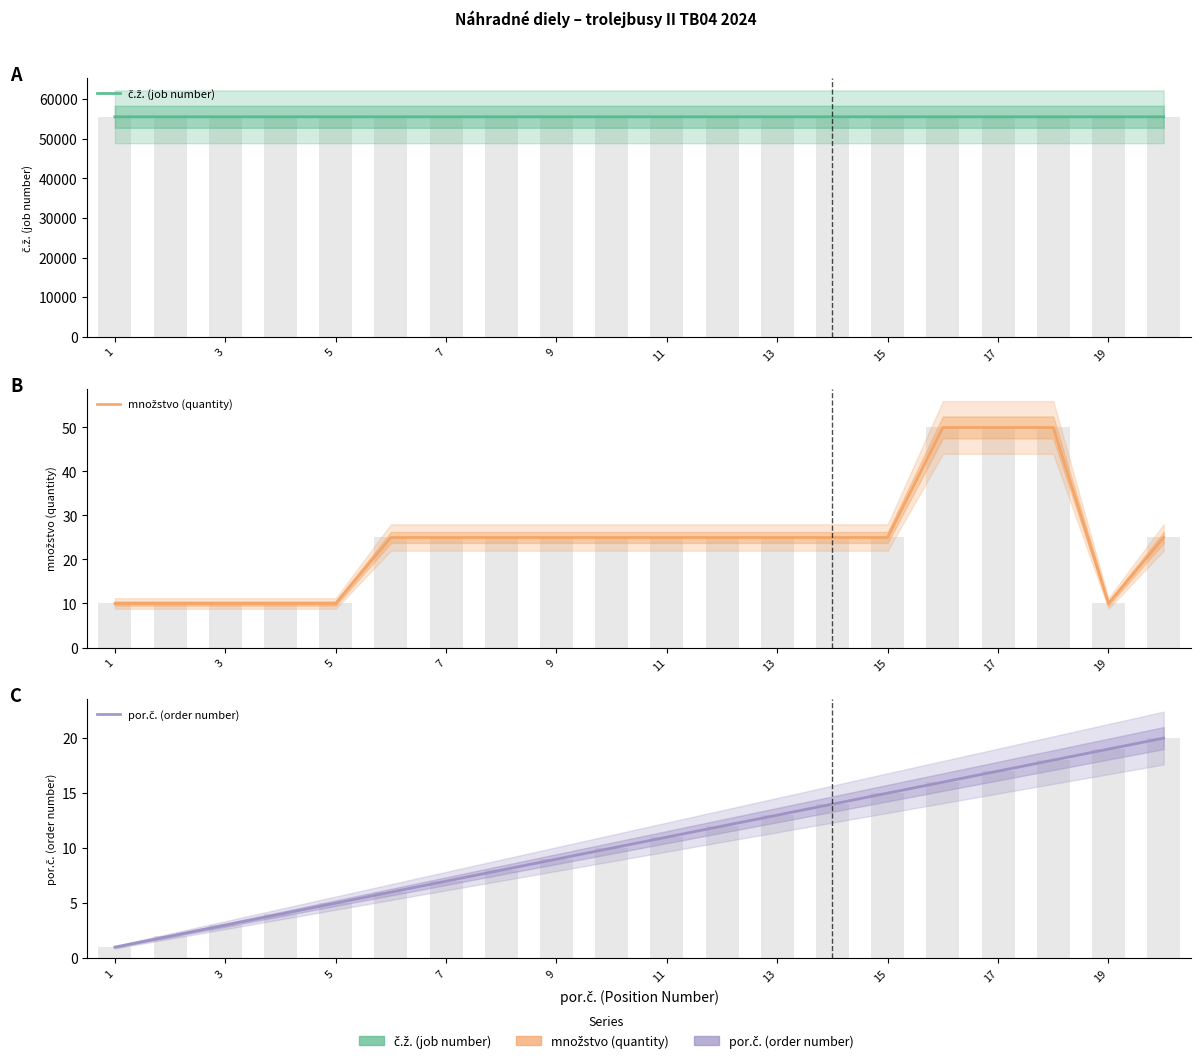

What are all the series names shown in the legend?

č.ž. (job number), množstvo (quantity), por.č. (order number)